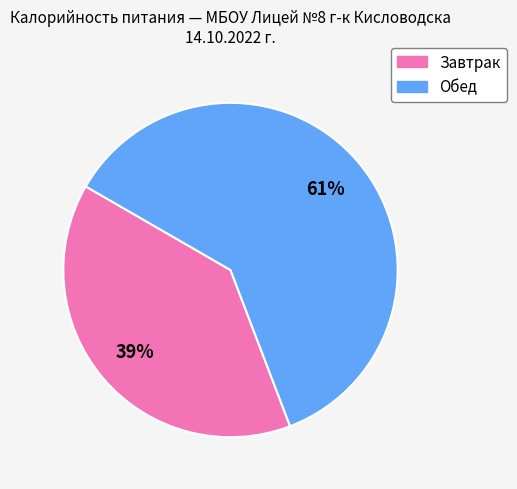

To the nearest percent, what portion does Обед represent?

61%